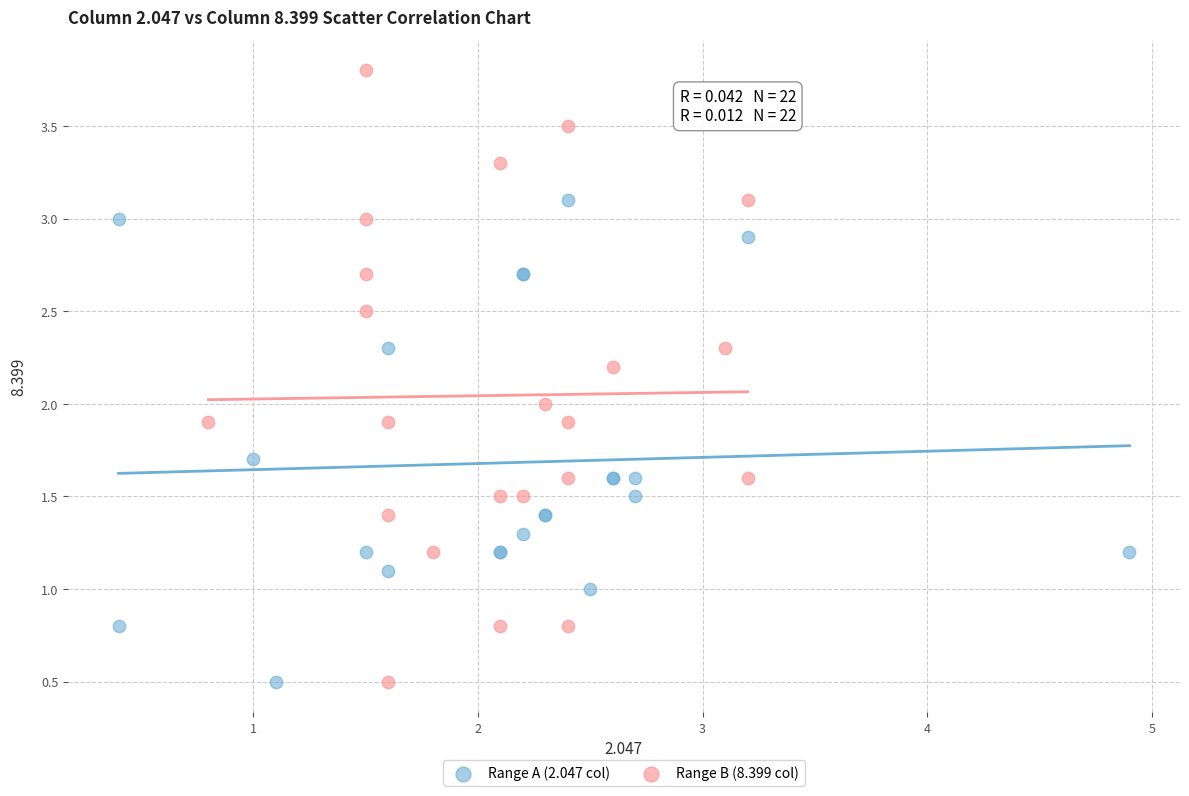

What are all the series names shown in the legend?

Range A (2.047 col), Range B (8.399 col)